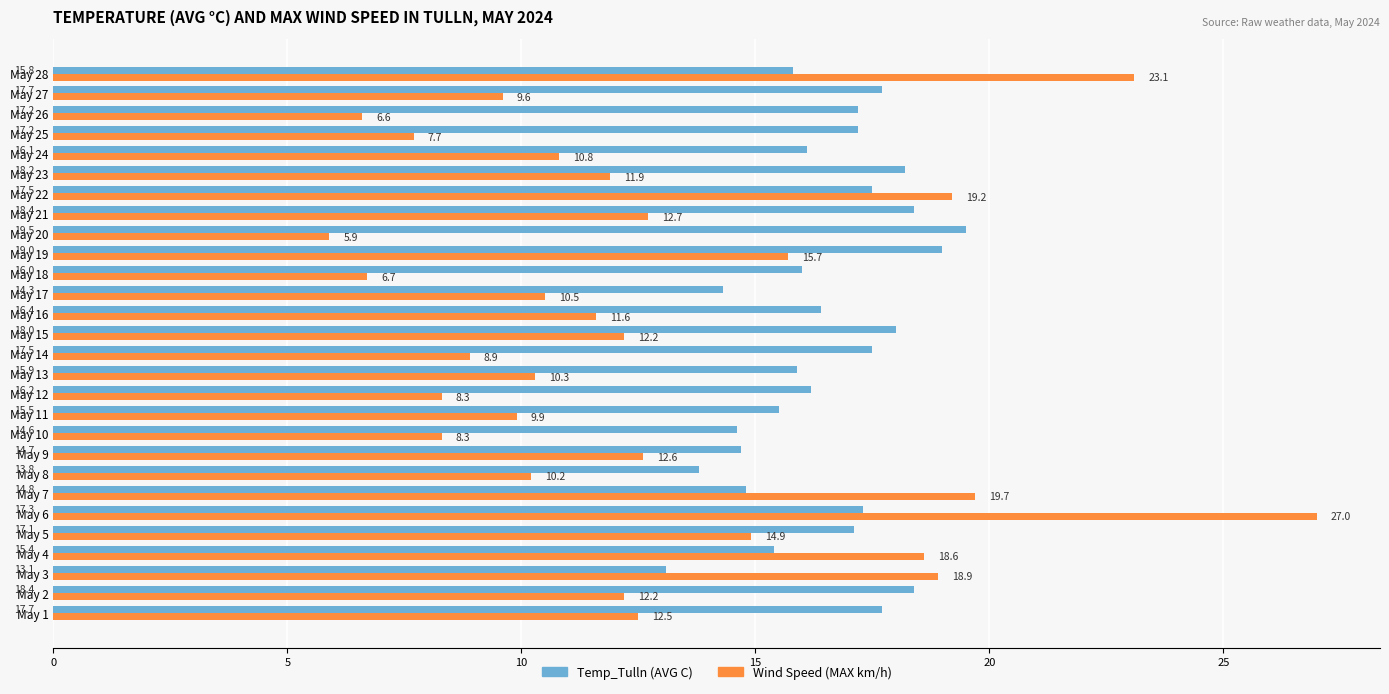

The value of Temp_Tulln (AVG C) at May 4 is 21.0. True or false?

False